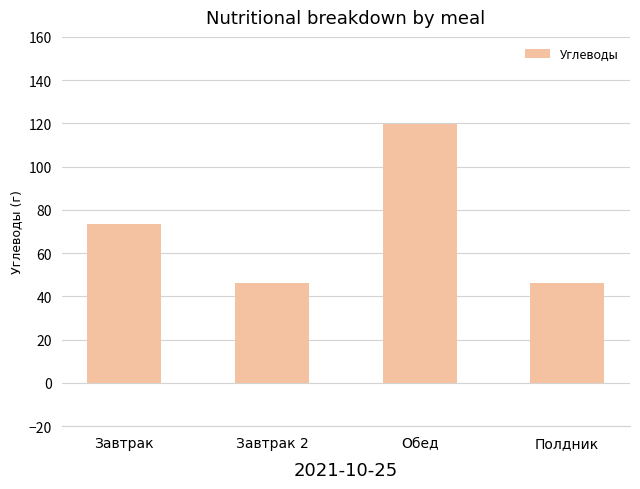

Where does the data first go above 73?

Завтрак